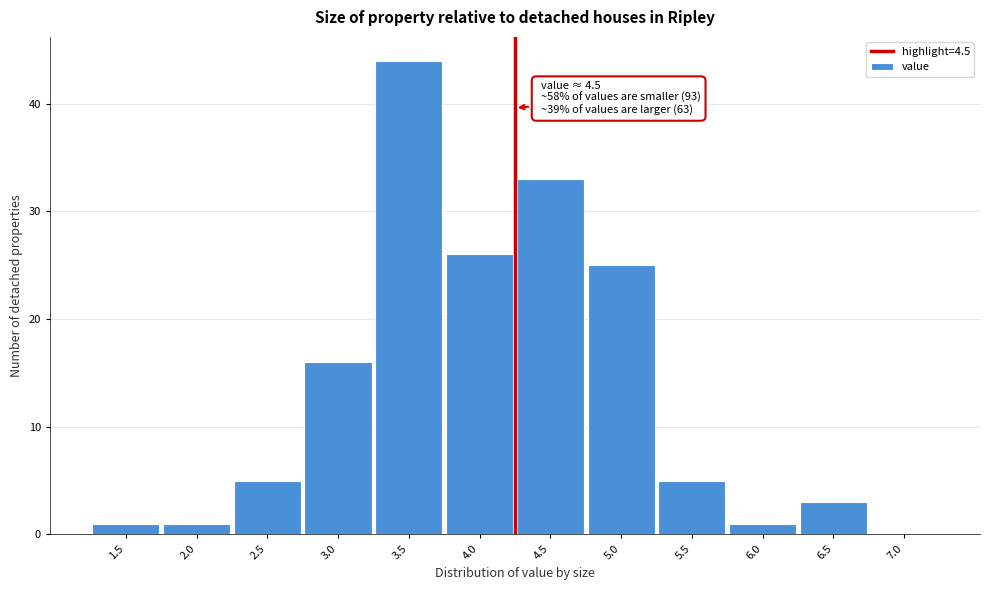

Reading left to right, extract all data points from this chart.

1.5=1	2.0=1	2.5=5	3.0=16	3.5=44	4.0=26	4.5=33	5.0=25	5.5=5	6.0=1	6.5=3	7.0=0